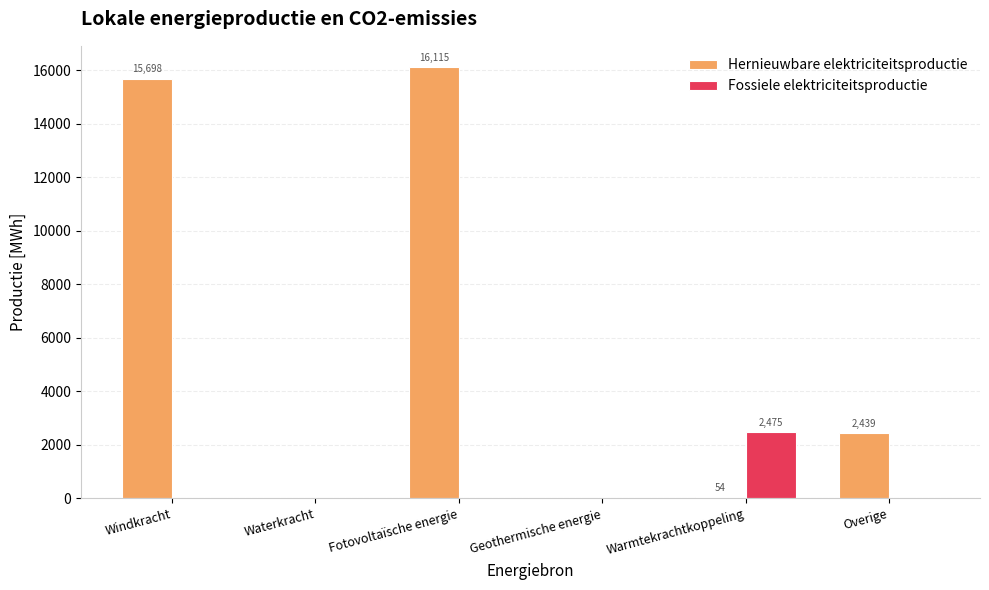

Is the value of Hernieuwbare elektriciteitsproductie at Overige greater than the value of Fossiele elektriciteitsproductie at Geothermische energie?

Yes